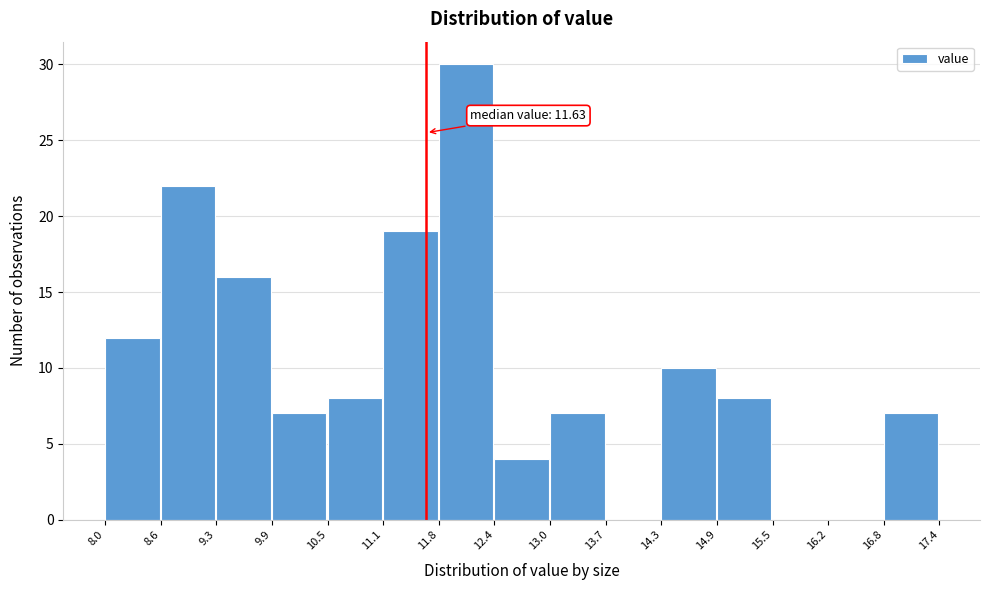

Which range on the x-axis has the tallest bar?

11.8 to 12.4